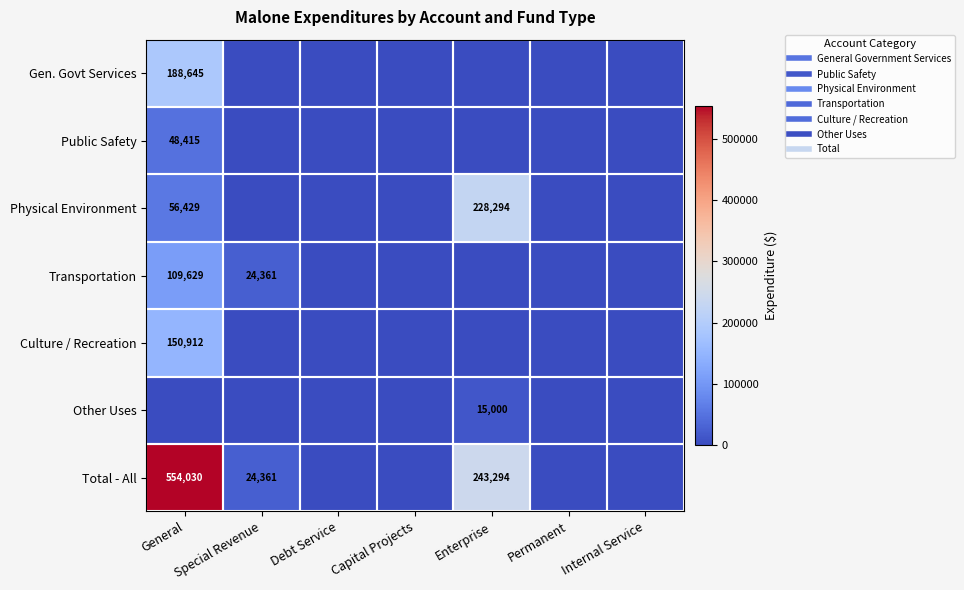

What is the sum of all Total - All values?

821685